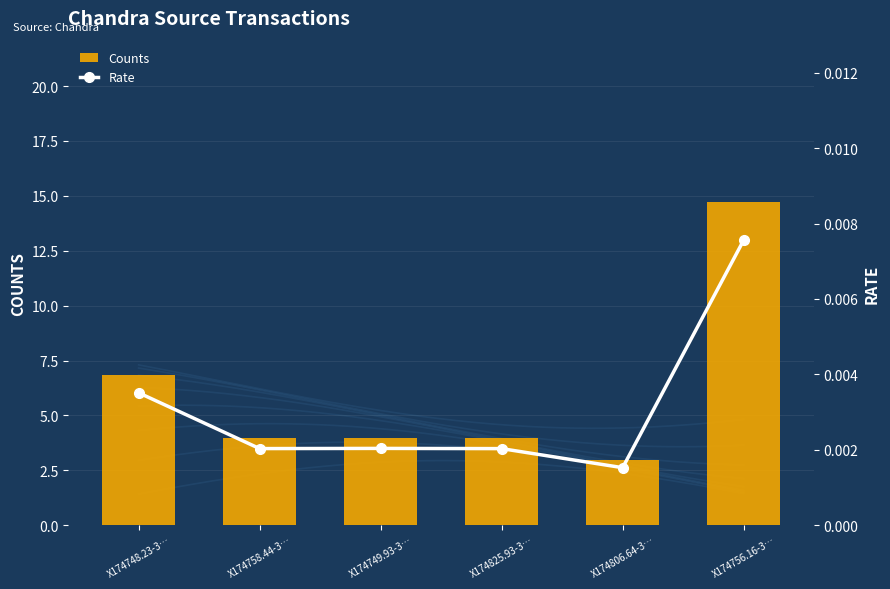

What is the sum of the Counts values at X174825.93-3… and X174806.64-3…?

6.9